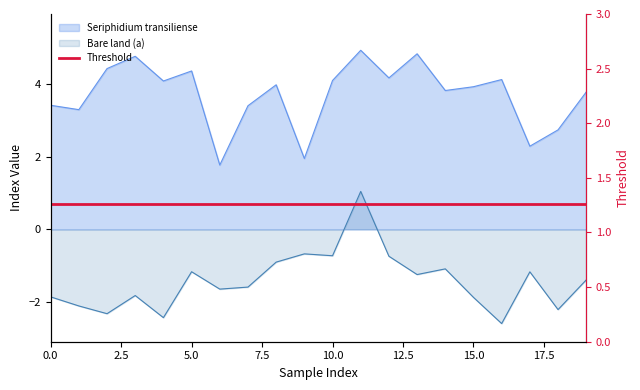

Reading right to left, extract all data points from this chart.

Seriphidium transiliense: 19=3.8	18=2.7	17=2.3	16=4.1	15=3.9	14=3.8	13=4.8	12=4.2	11=4.9	10=4.1	9=2.0	8=4.0	7=3.4	6=1.8	5=4.4	4=4.1	3=4.8	2=4.4	1=3.3	0=3.4
Bare land (a): 19=-1.4	18=-2.2	17=-1.2	16=-2.6	15=-1.9	14=-1.1	13=-1.2	12=-0.7	11=1.0	10=-0.7	9=-0.7	8=-0.9	7=-1.6	6=-1.6	5=-1.2	4=-2.4	3=-1.8	2=-2.3	1=-2.1	0=-1.9